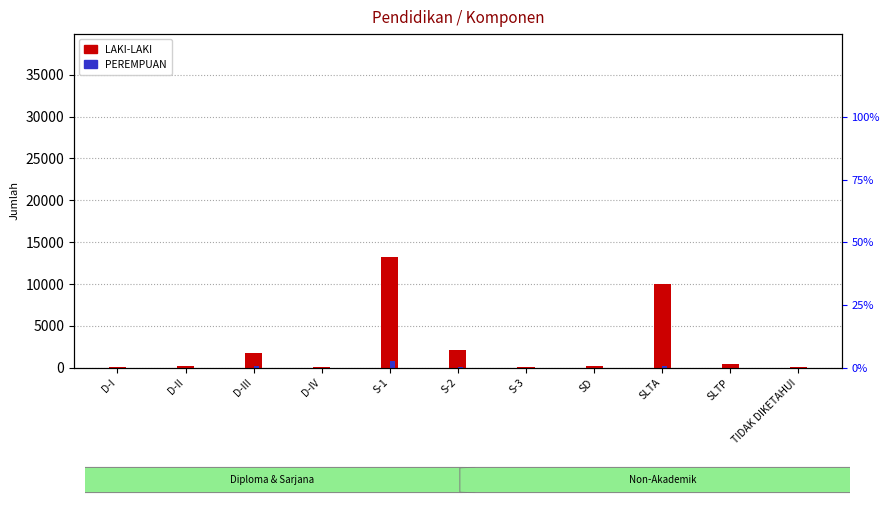

How many values in the PEREMPUAN series are below 8?

5